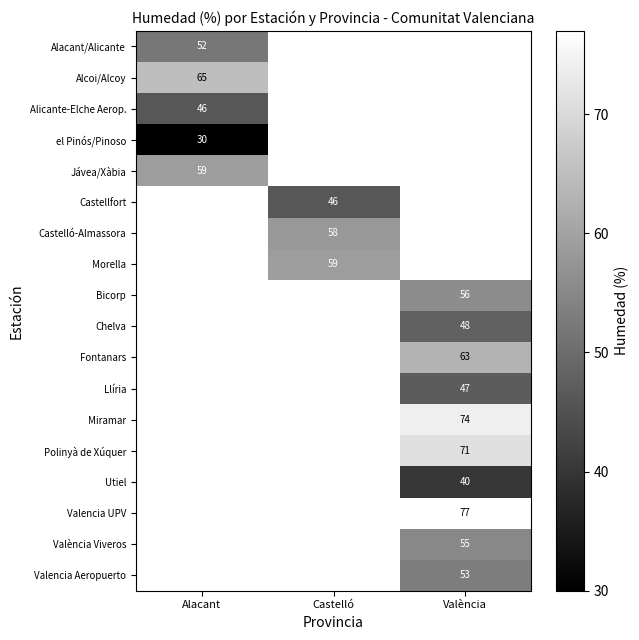

The el Pinós/Pinoso series shows 30 at Alacant. True or false?

True